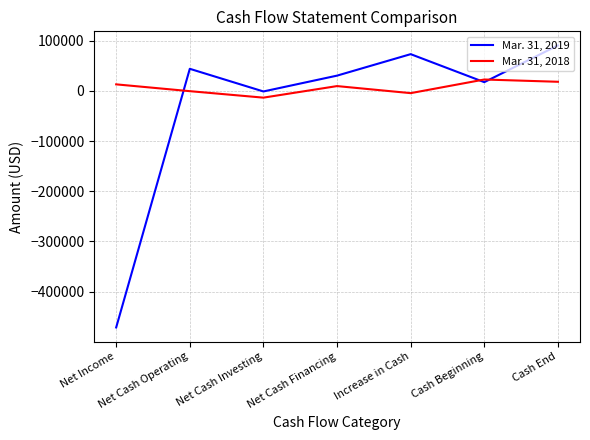

What is the sum of all Mar. 31, 2018 values?

44758